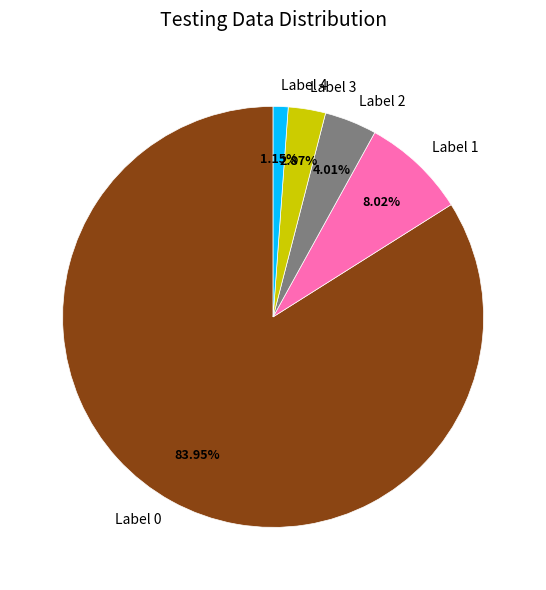

Combined, do Label 3 and Label 0 account for over 50%?

Yes